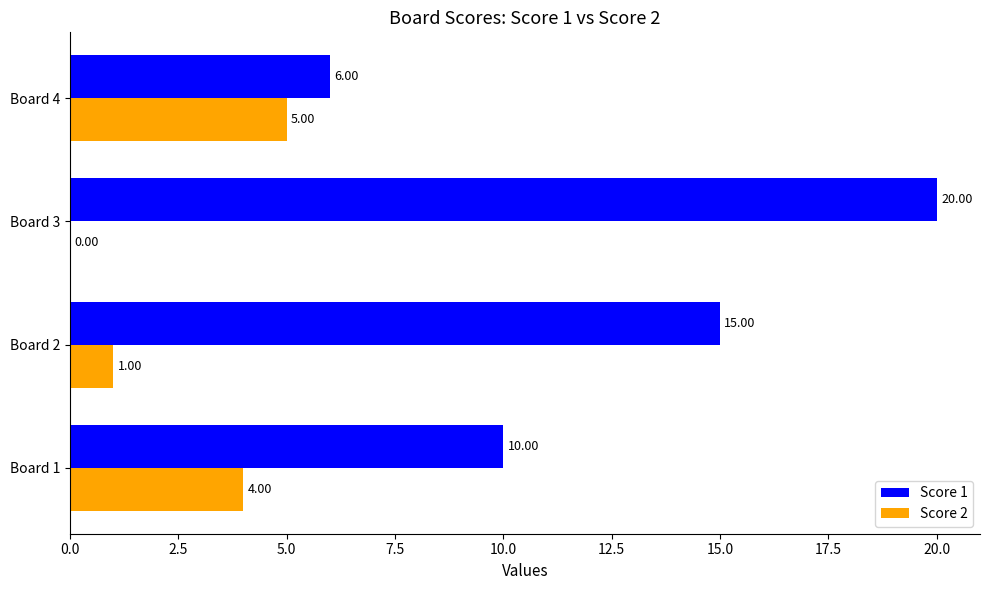

What is the sum of all Score 2 values?

10